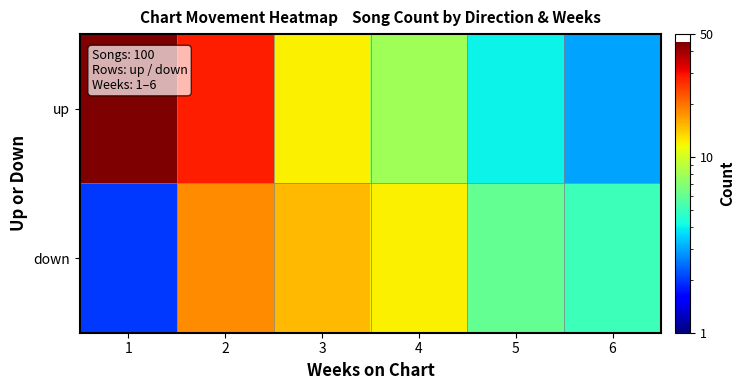

List the series in order of their peak value, highest first.

up, down